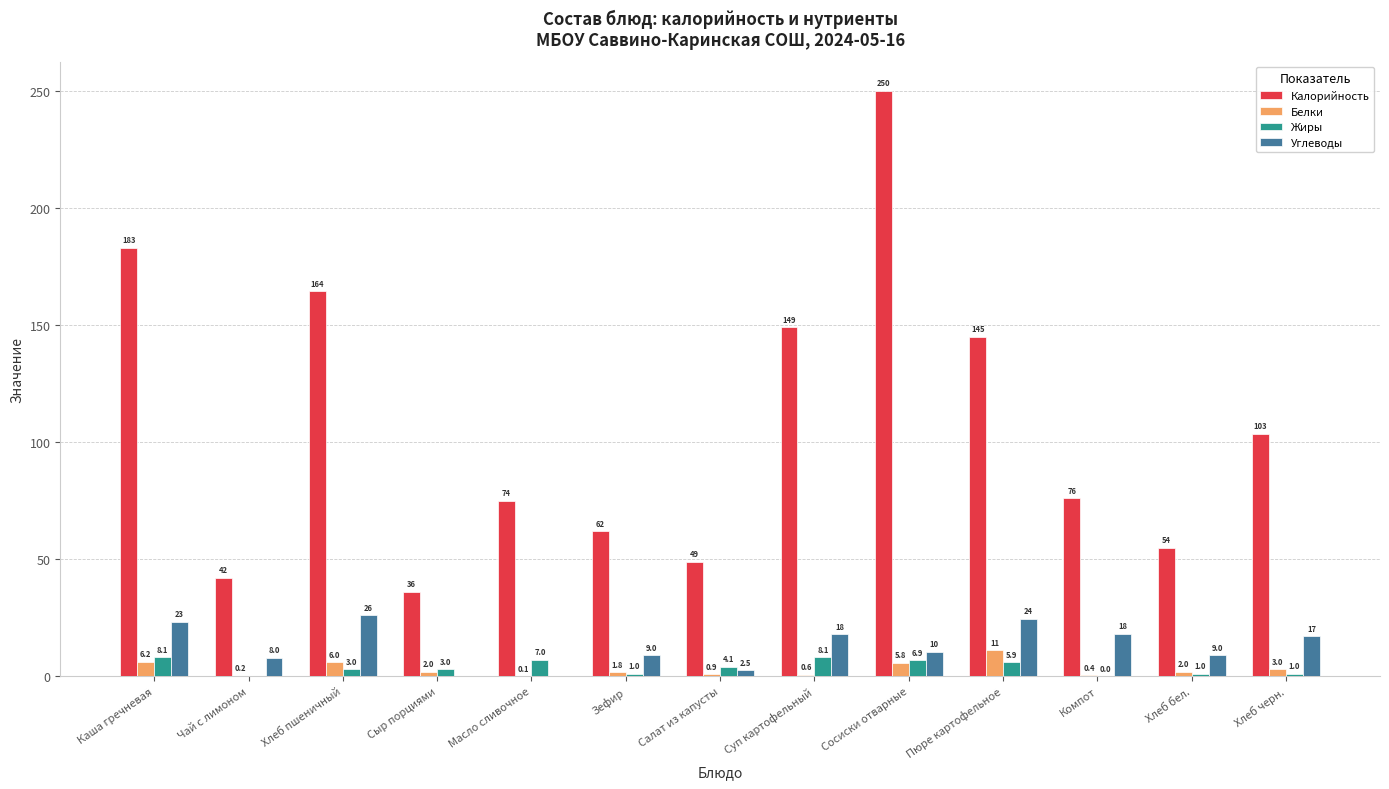

Are the bars horizontal?

No